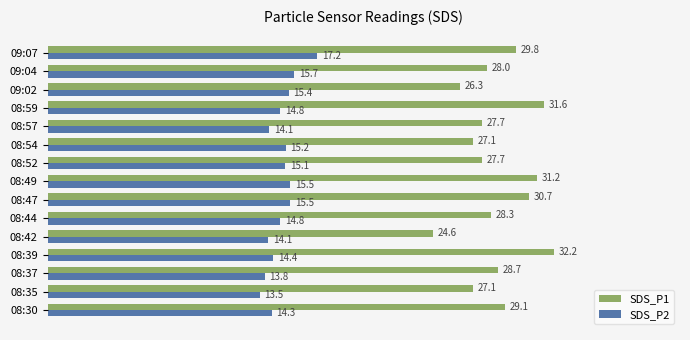

What is the greatest value displayed?

32.2